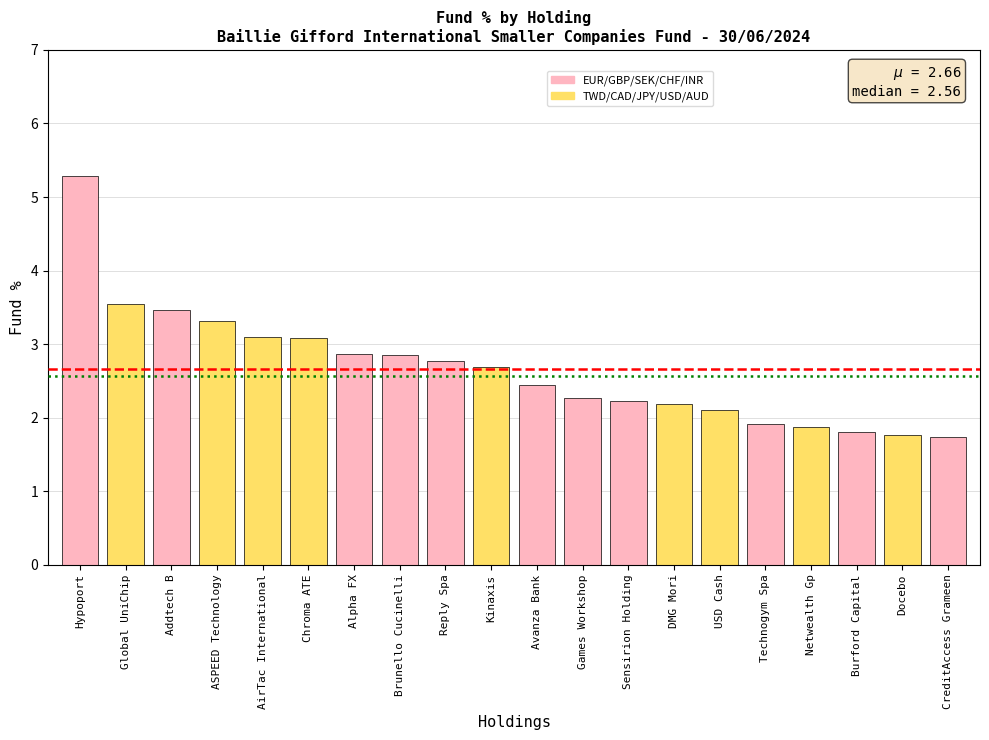

What is the label of the 14th bar from the right?

Alpha FX